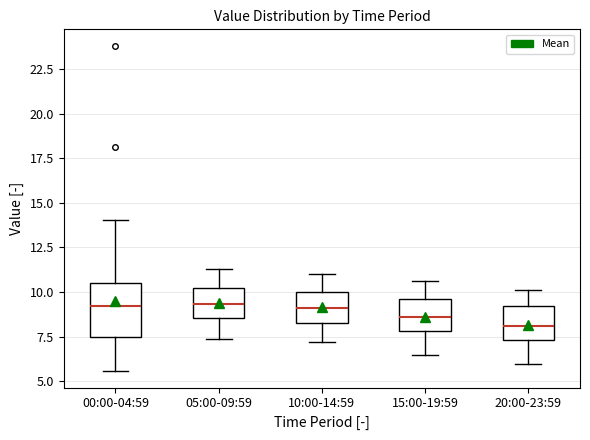

Reading left to right, read every box against the y-axis: the position of its median line, the range the box covers, and the ends of its whiskers. The values are not printed on the chart, so give them approximately, as read against the axis.

00:00-04:59: median 9.0, box 7.5 to 10.5, whiskers 5.5 to 14.0
05:00-09:59: median 9.5, box 8.5 to 10.0, whiskers 7.5 to 11.5
10:00-14:59: median 9.0, box 8.5 to 10.0, whiskers 7.0 to 11.0
15:00-19:59: median 8.5, box 8.0 to 9.5, whiskers 6.5 to 10.5
20:00-23:59: median 8.0, box 7.5 to 9.0, whiskers 6.0 to 10.0